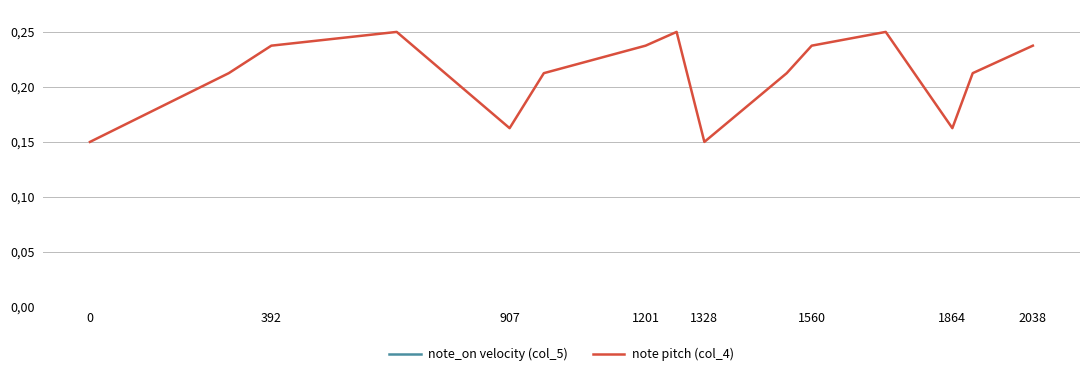

Rank the series by their average value, from highest to lowest.

note_on velocity (col_5), note pitch (col_4)